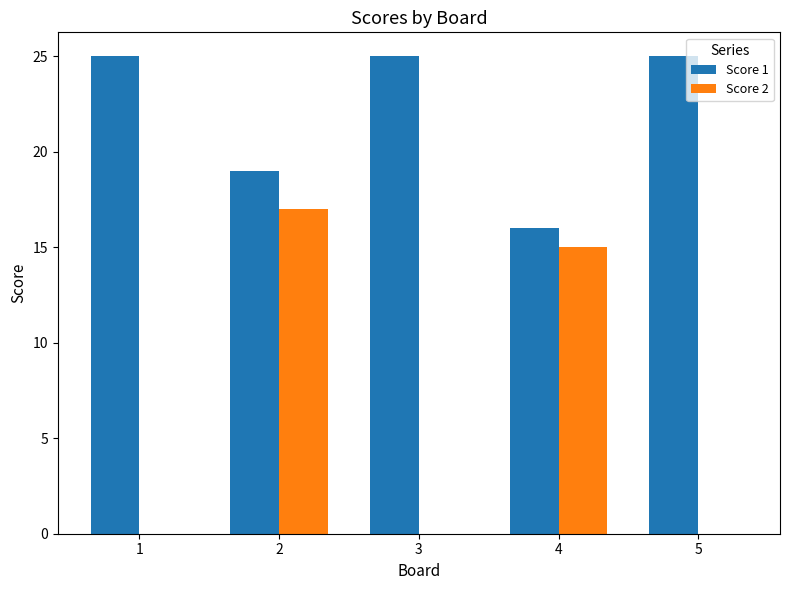

Which category has the highest value in the Score 2 series?

2